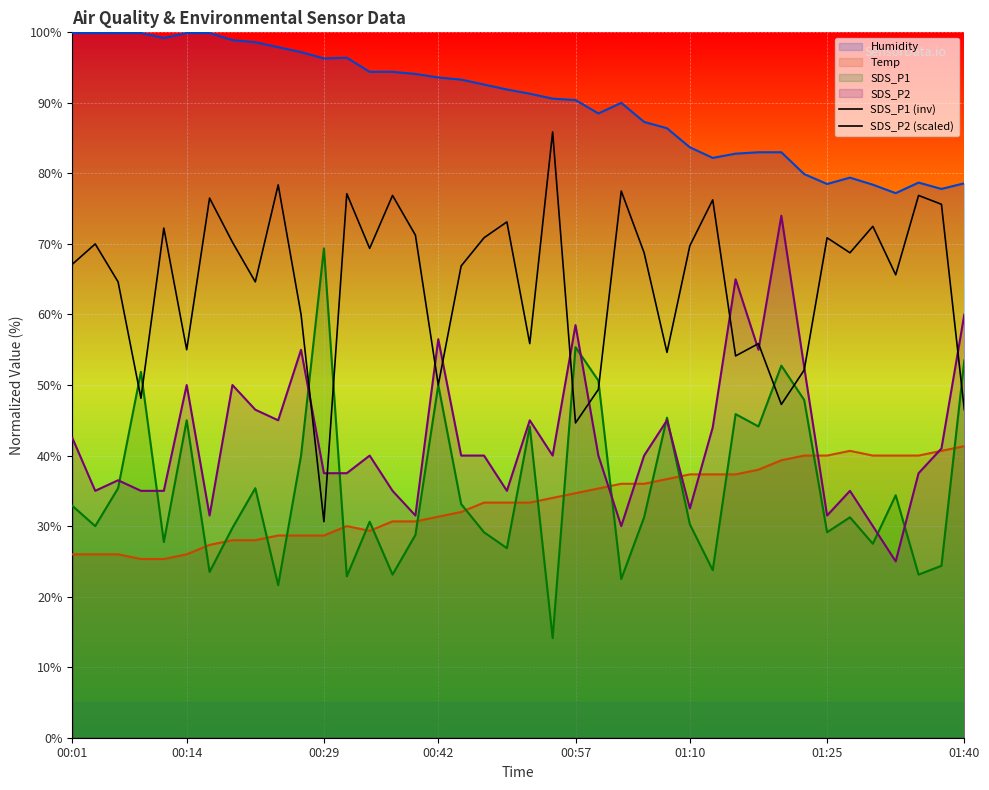

Does the chart display data point markers on the line(s)?

No